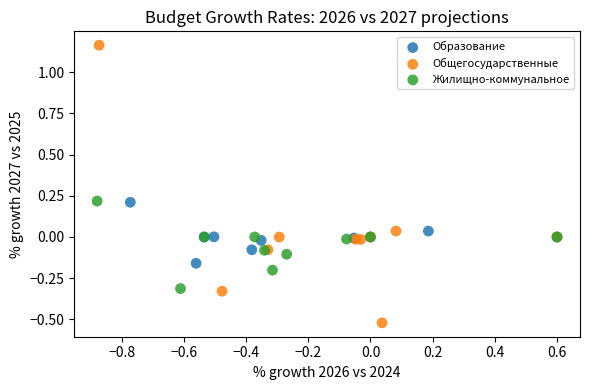

Which series has the widest spread of Y values?

Общегосударственные